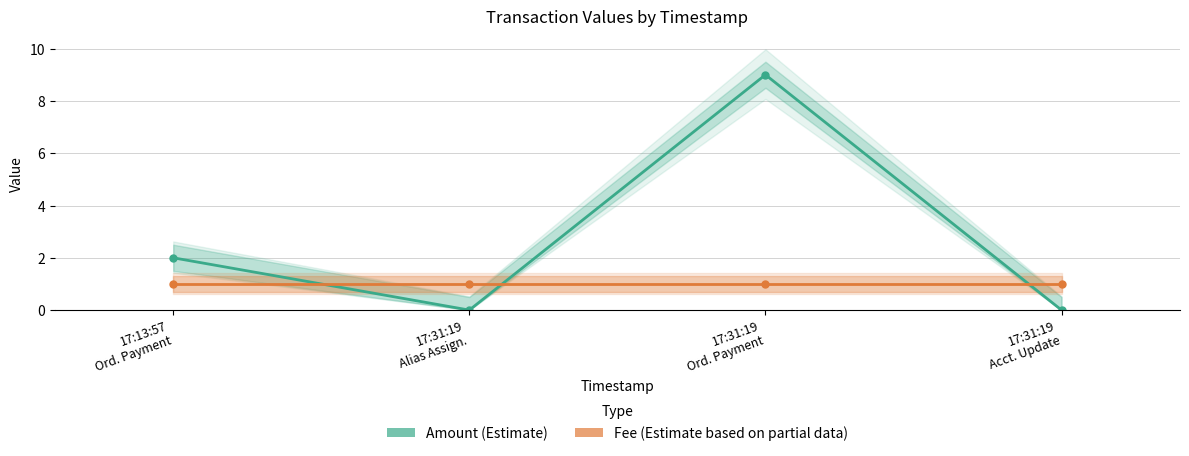

At which category does the chart reach its minimum across all series?

17:31:19
Alias Assign.